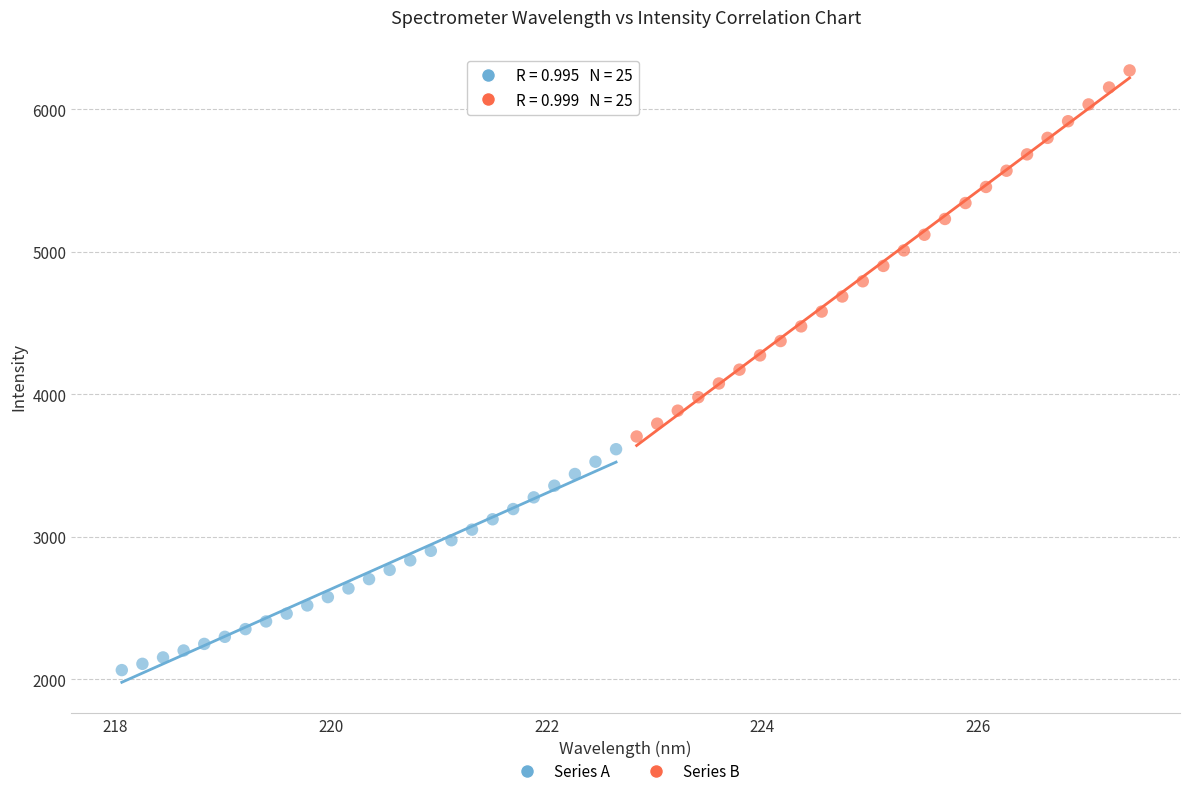

Which series has the widest spread of Y values?

Series B